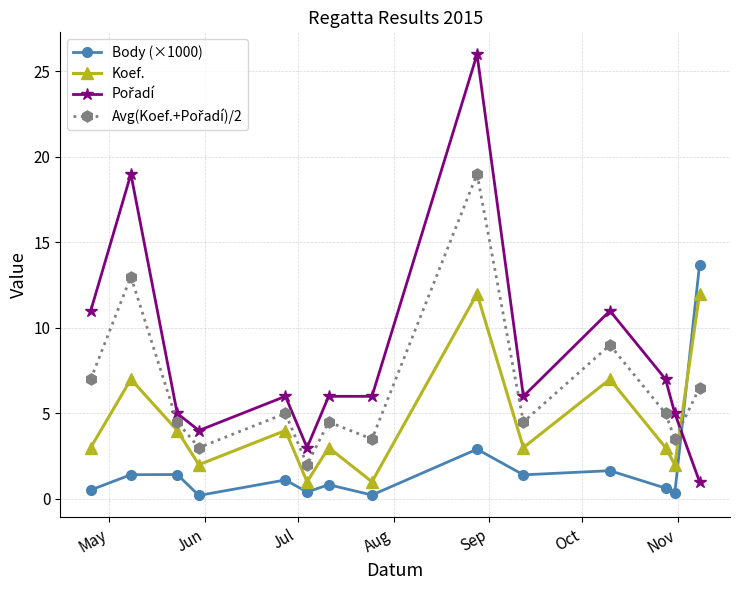

At how many categories does at least one series exceed 8?

5